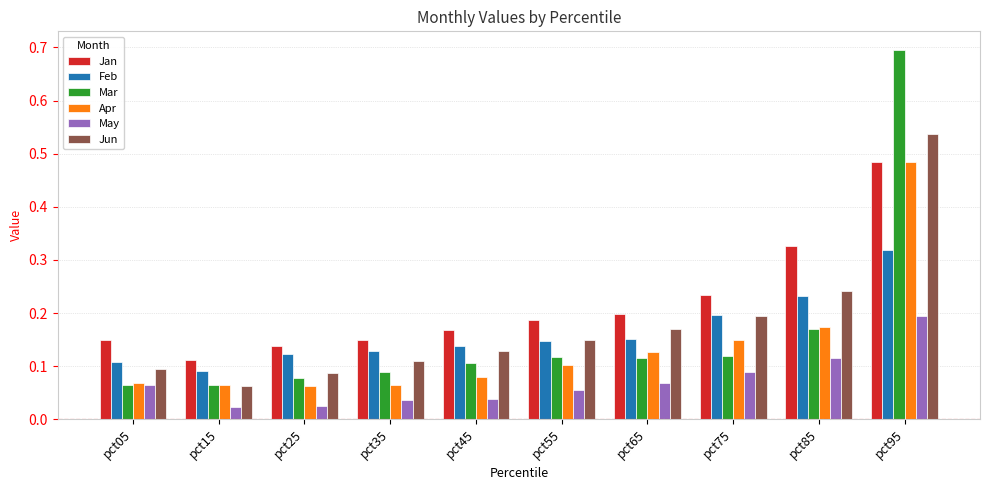

How many Jan values are between 0 and 1?

10